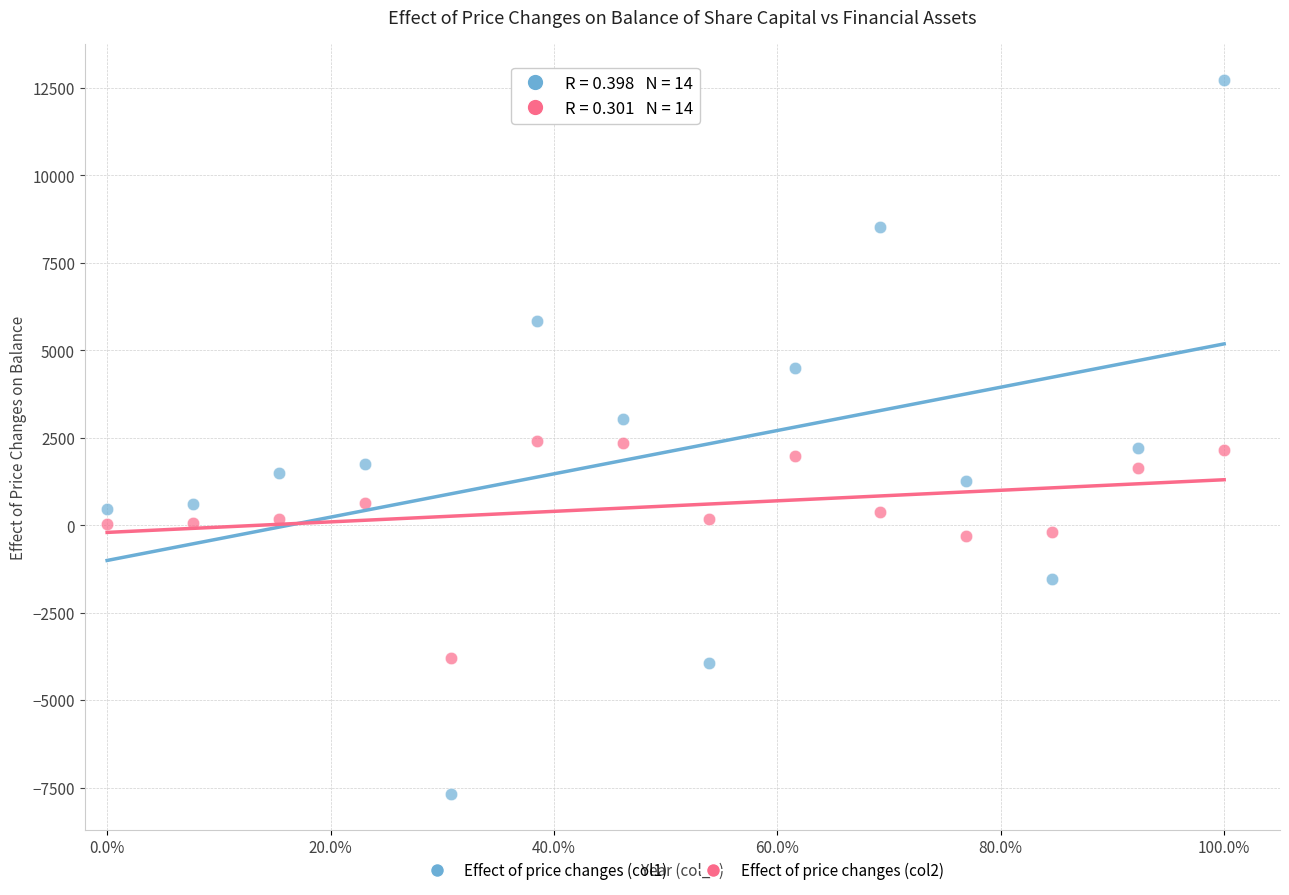

Which series has the largest Y range (max minus min)?

Effect of price changes (col1)